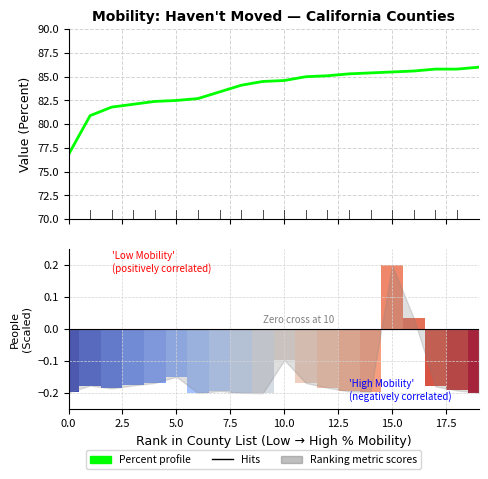

At 16, list the series in order from largest to smallest.

Percent profile, Ranking metric scores